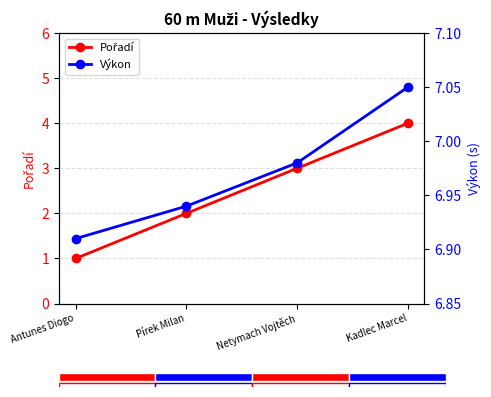

Which category has the highest value across all series?

Kadlec Marcel